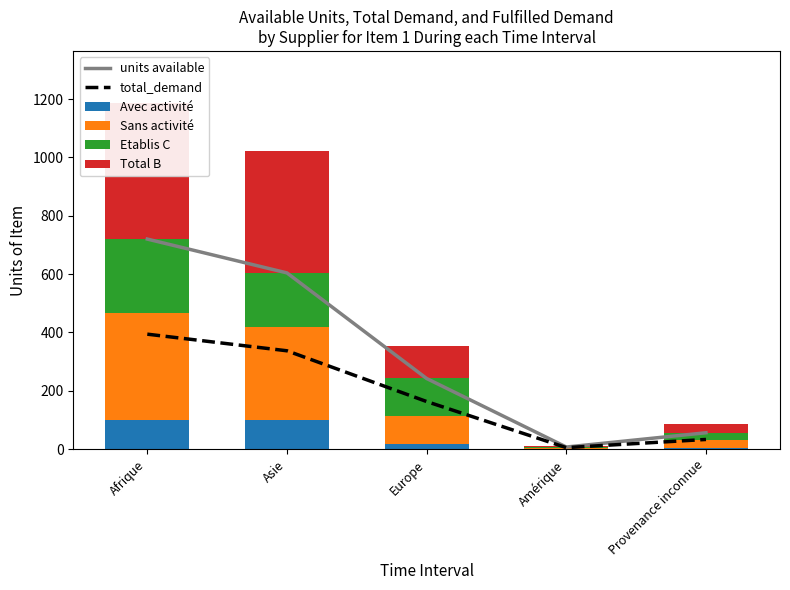

Count the number of data series in this chart.

6